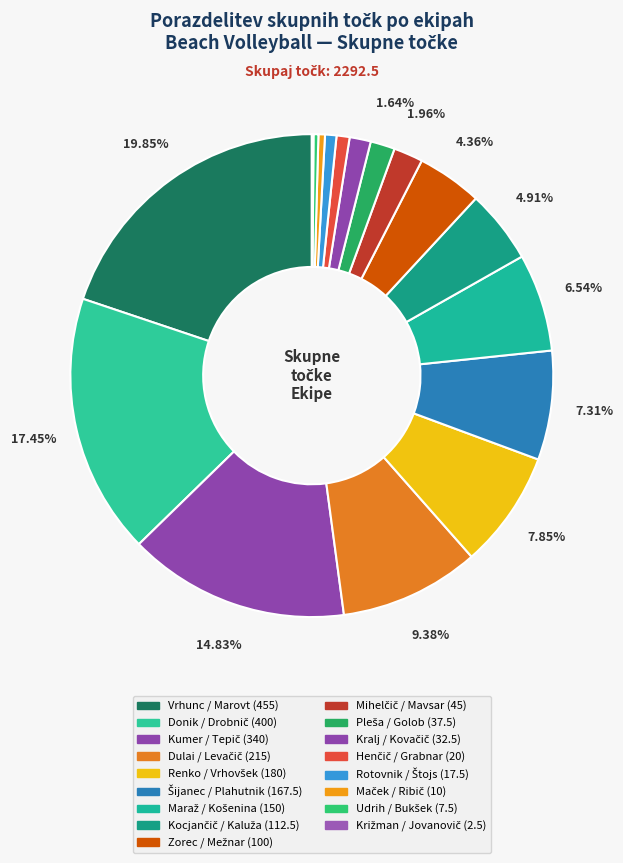

Is it true that Šijanec / Plahutnik is 14% of the pie?

False